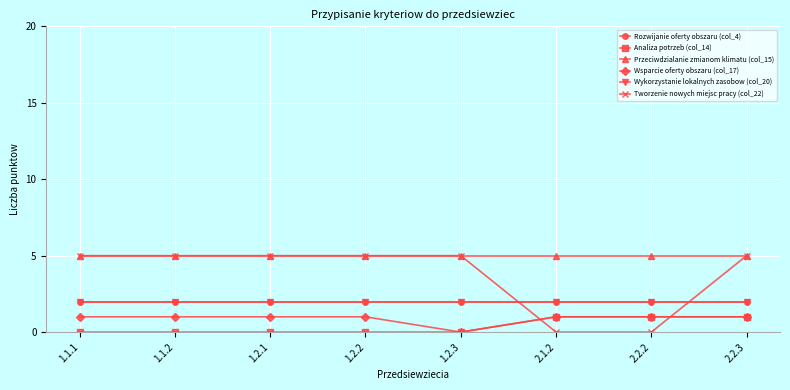

Does the chart have visible grid lines?

Yes